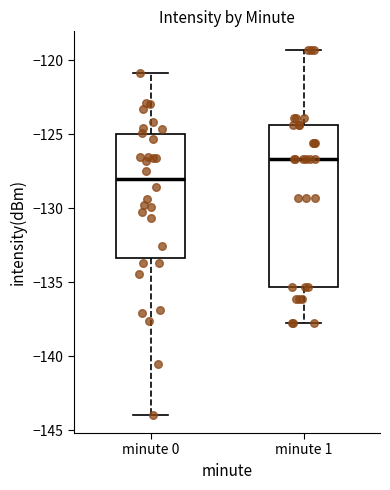

Reading left to right, transcribe this box plot: for each box, give where its median line is, the range the box spans, and where its two whiskers end, as read against the y-axis. The values are not printed on the chart, so give them approximately, as read against the axis.

minute 0: median -128.0, box -133.5 to -125.0, whiskers -144.0 to -121.0
minute 1: median -126.5, box -135.5 to -124.5, whiskers -138.0 to -119.5